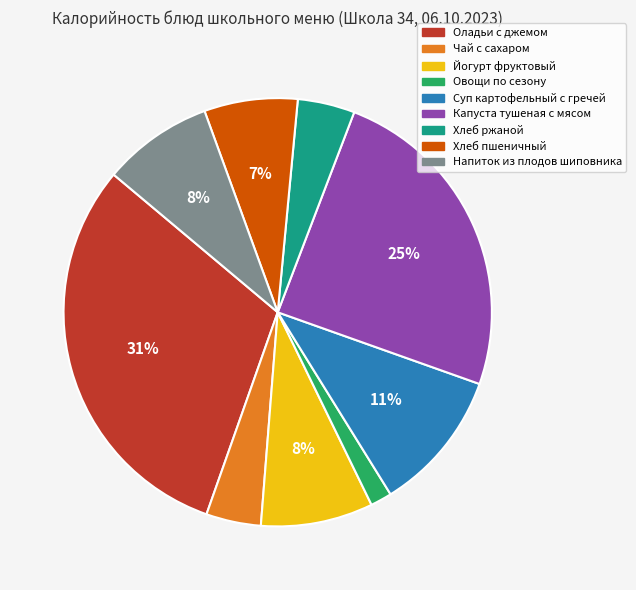

Which slice is the largest?

Оладьи с джемом